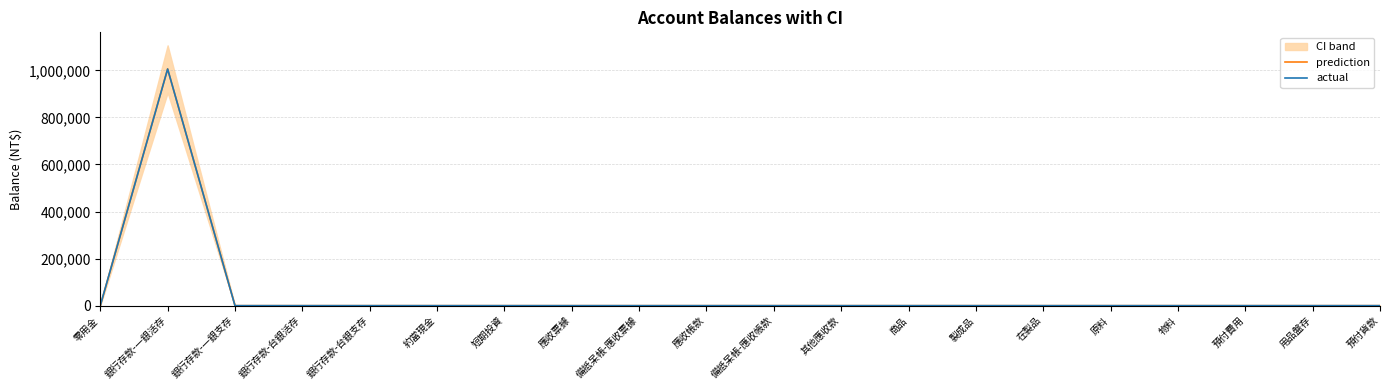

What is the maximum value shown in the chart?

1005500